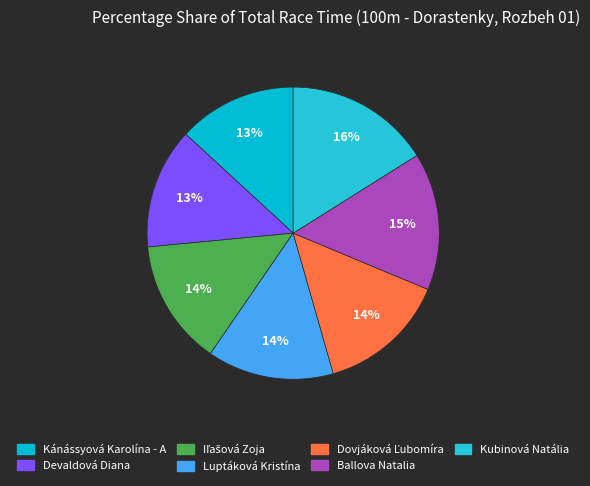

To the nearest percent, what is the average slice percentage?

14%